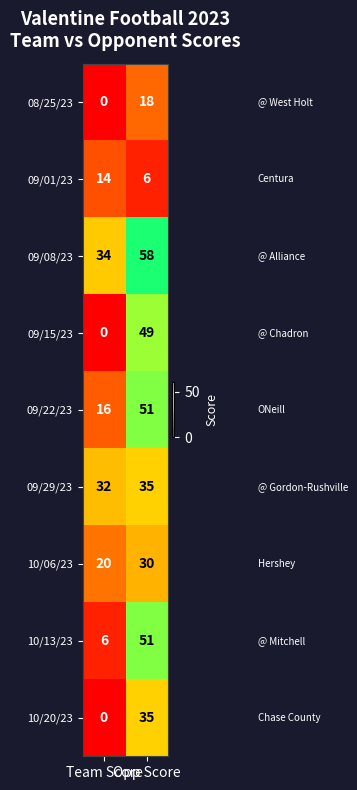

Which series has the largest range (max minus min)?

09/15/23